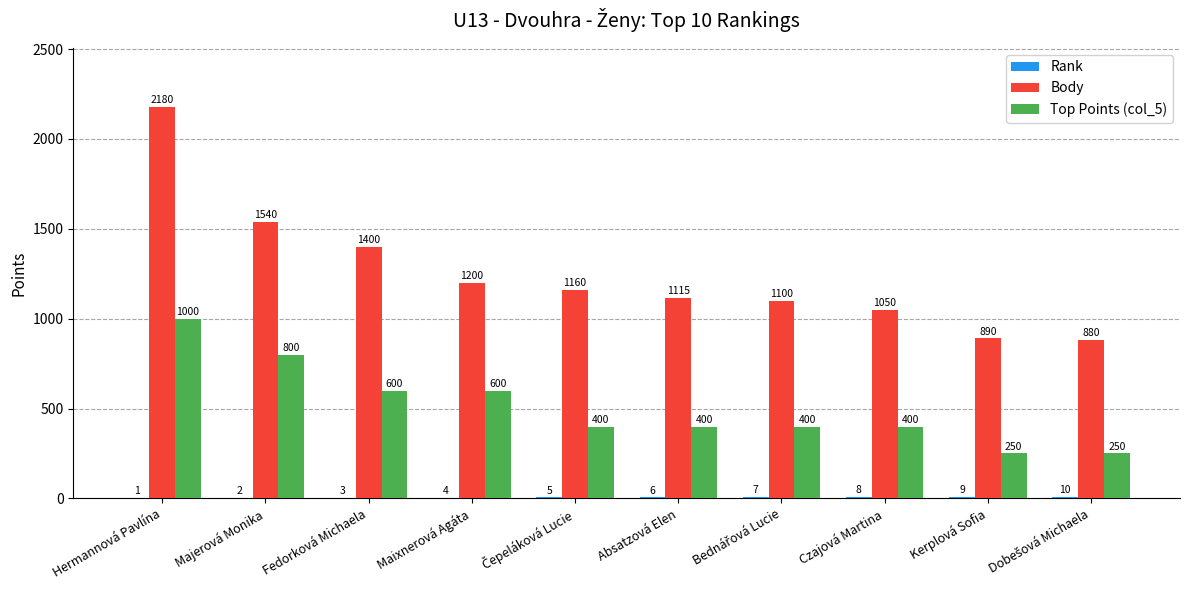

What value does the Body series have at Maixnerová Agáta?

1200